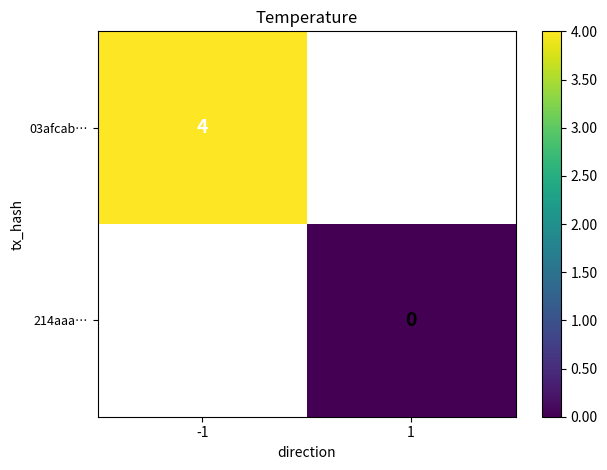

Is the value of 214aaa… at 1 greater than the value of 03afcab… at -1?

No